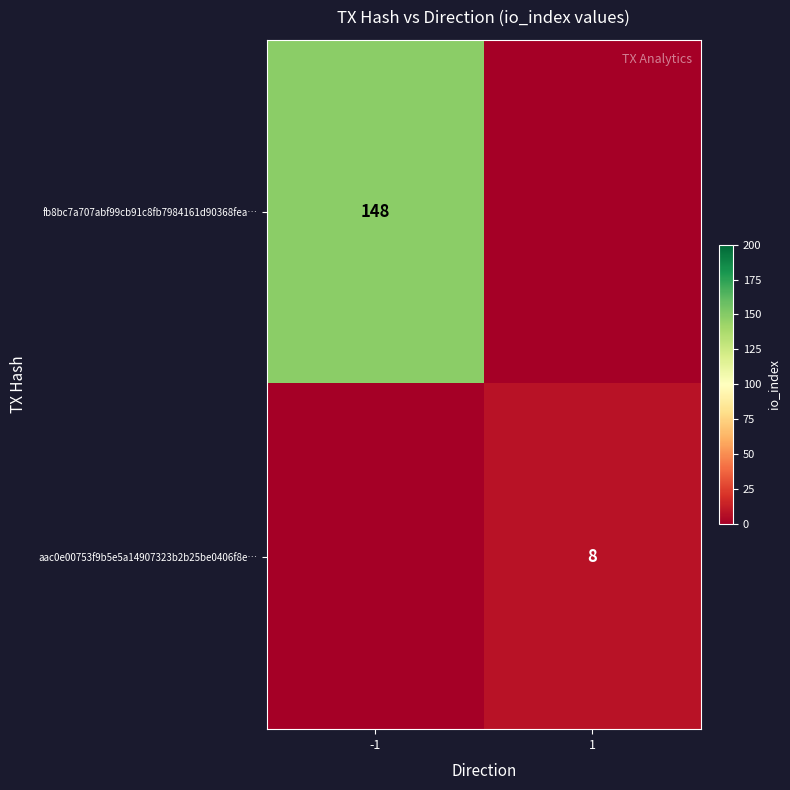

The value of fb8bc7a707abf99cb91c8fb7984161d90368fea… at -1 is 148. True or false?

True